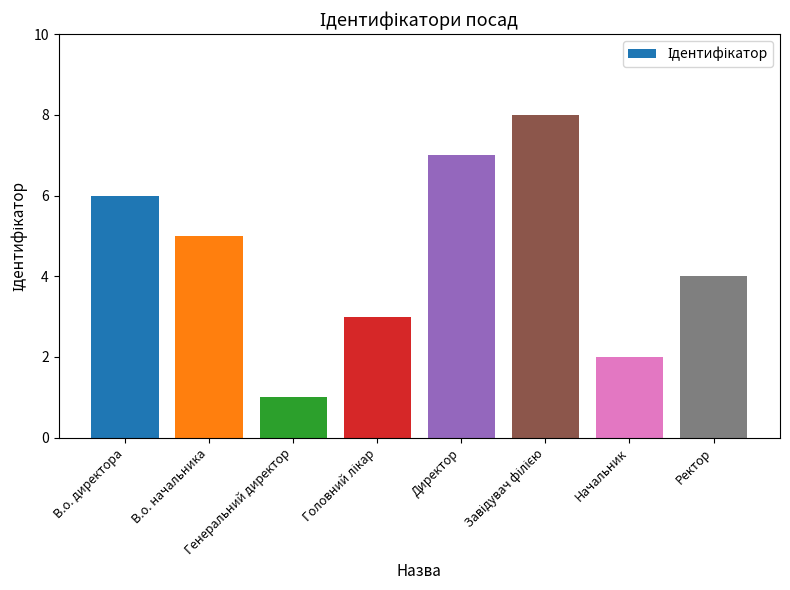

What is the difference between the maximum and minimum values?

7